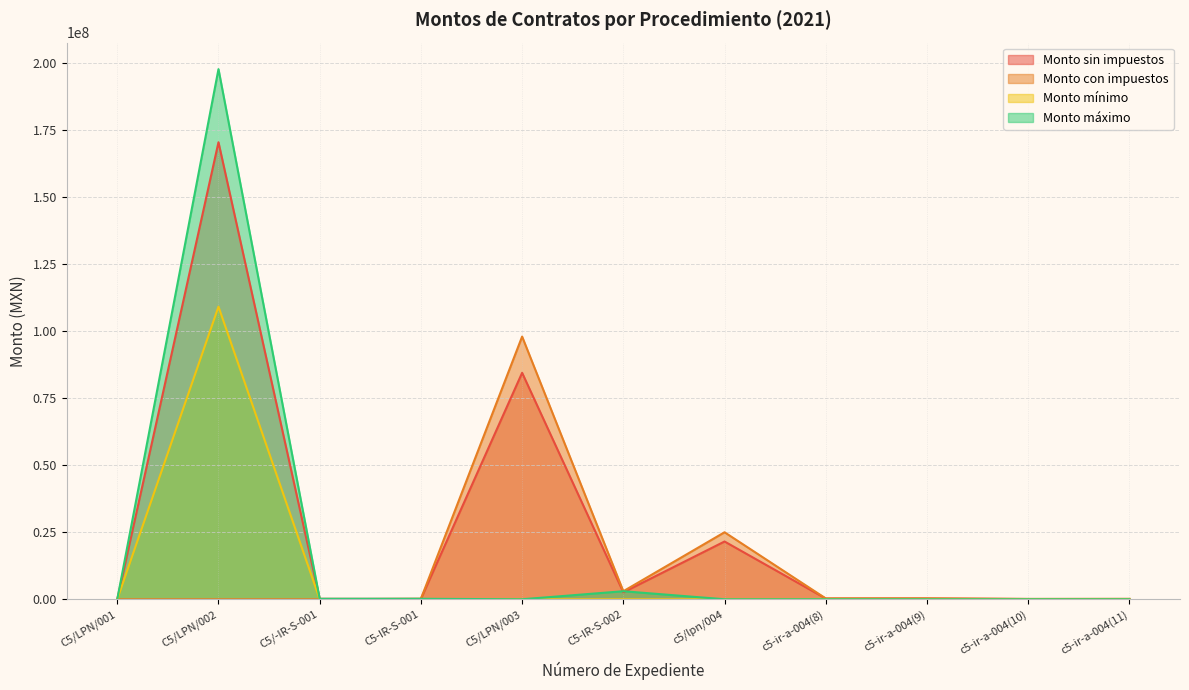

The value of Monto con impuestos at C5/LPN/003 is 97999700.0. True or false?

True